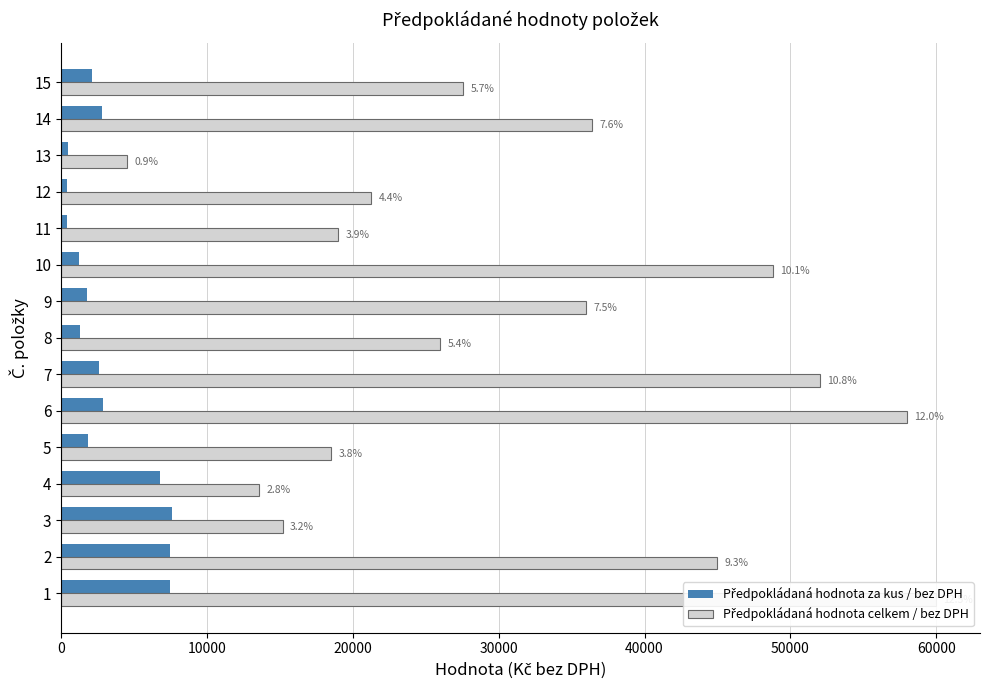

Does the chart contain stacked bars?

No